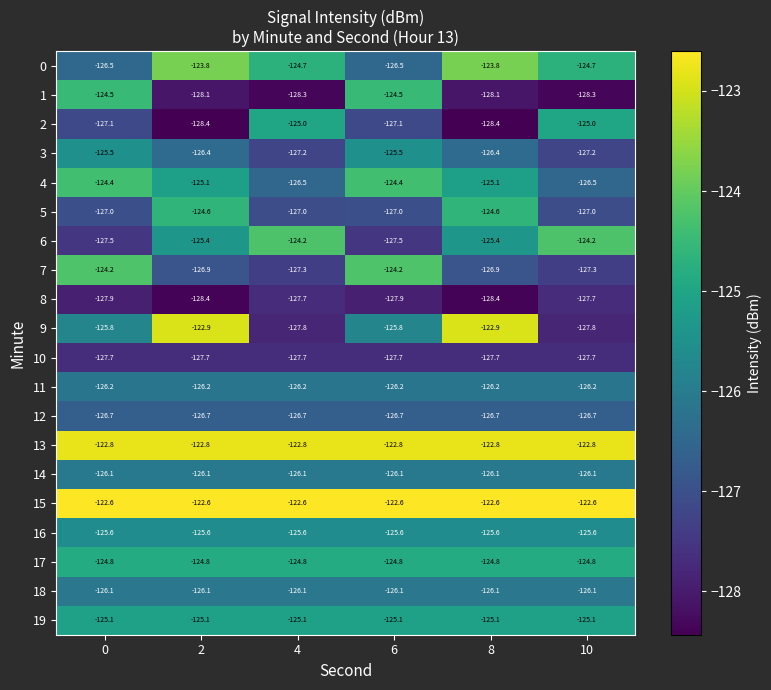

What is the difference between the highest and lowest values at 10?

5.7